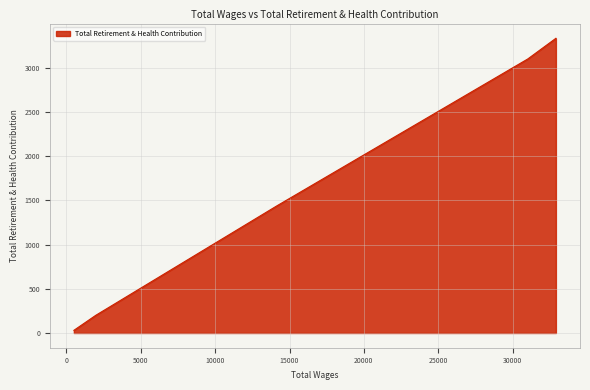

What is the greatest value displayed?

3333